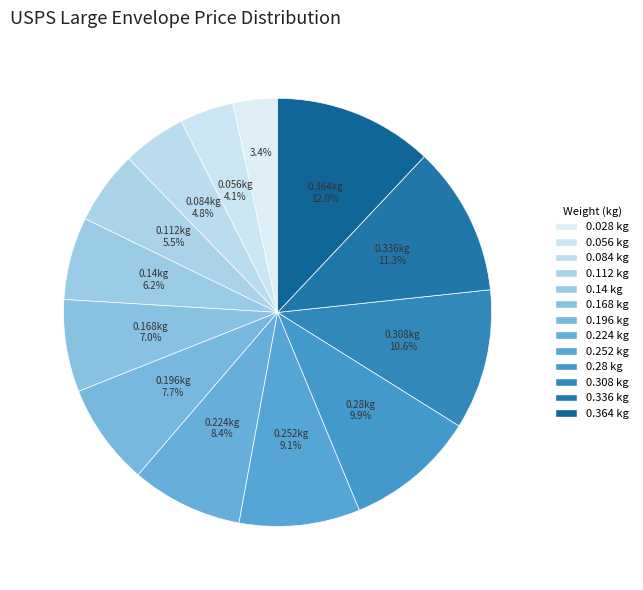

What is the smallest slice in the pie chart?

0.028